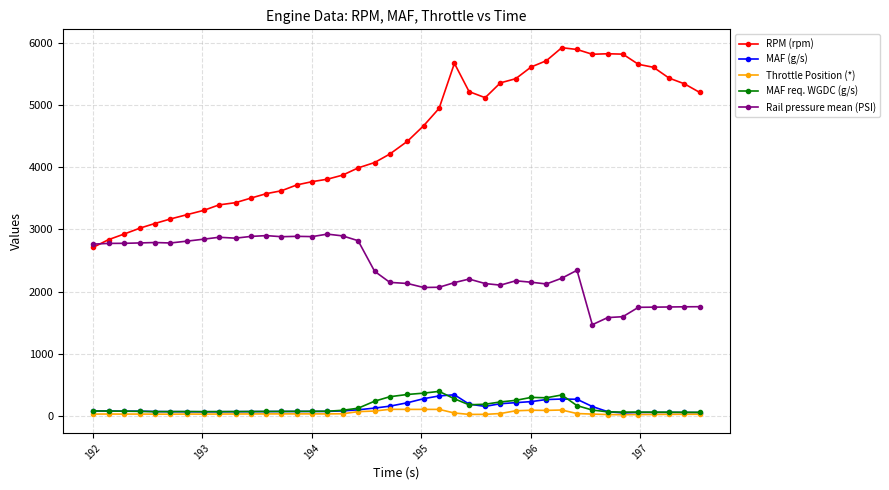

At how many categories does at least one series exceed 1584?

40